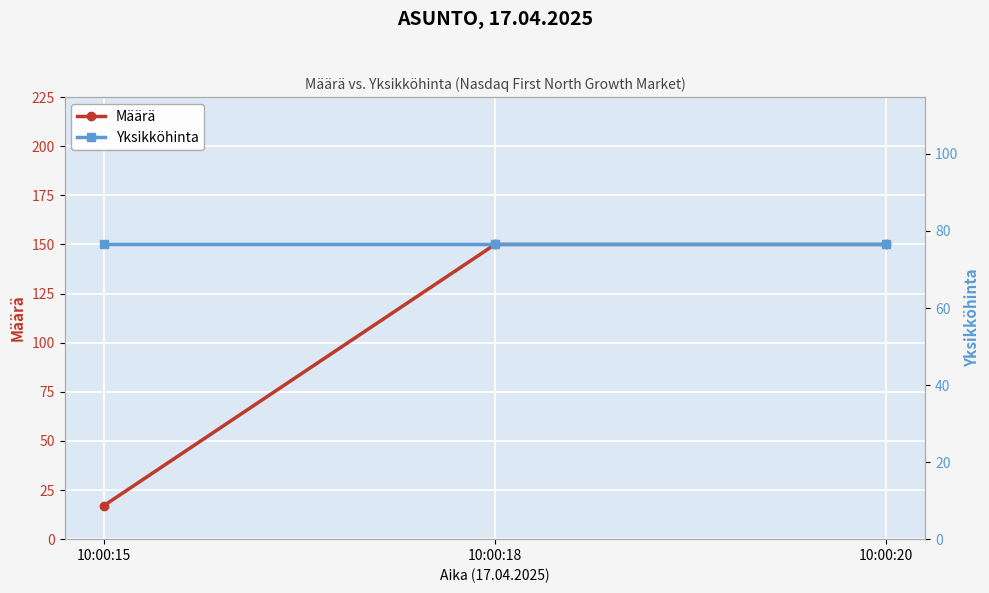

What is the value of the Määrä point at the 1st from the left?

17